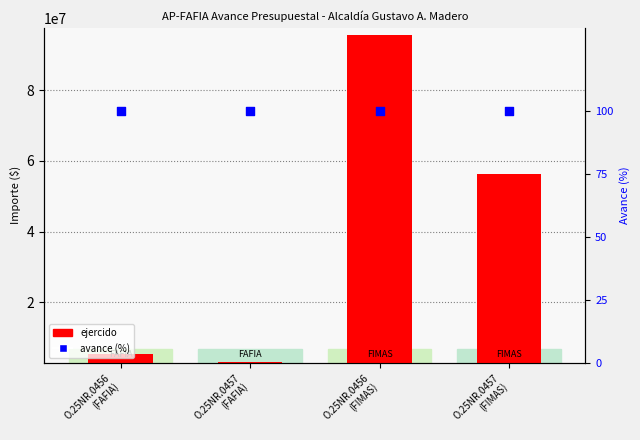

What is the total value across all series at O.25NR.0457
(FIMAS)?

56189000.0